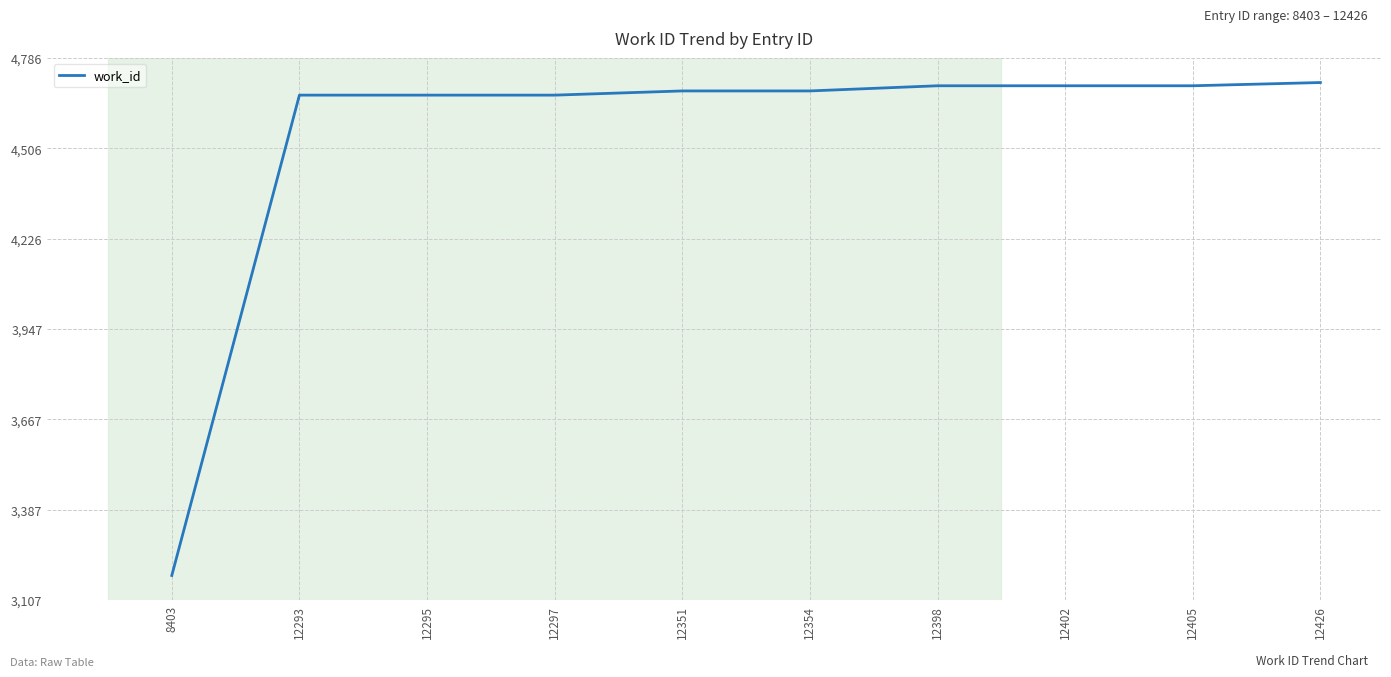

Is it true that the value at 12354 is 2213?

False